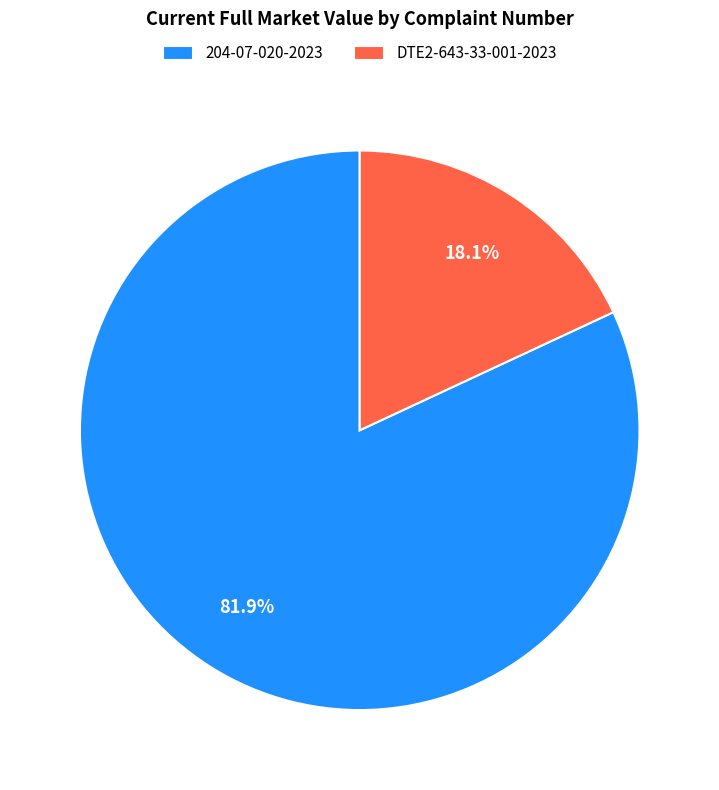

Do 204-07-020-2023 and DTE2-643-33-001-2023 together represent more than half of the pie?

Yes